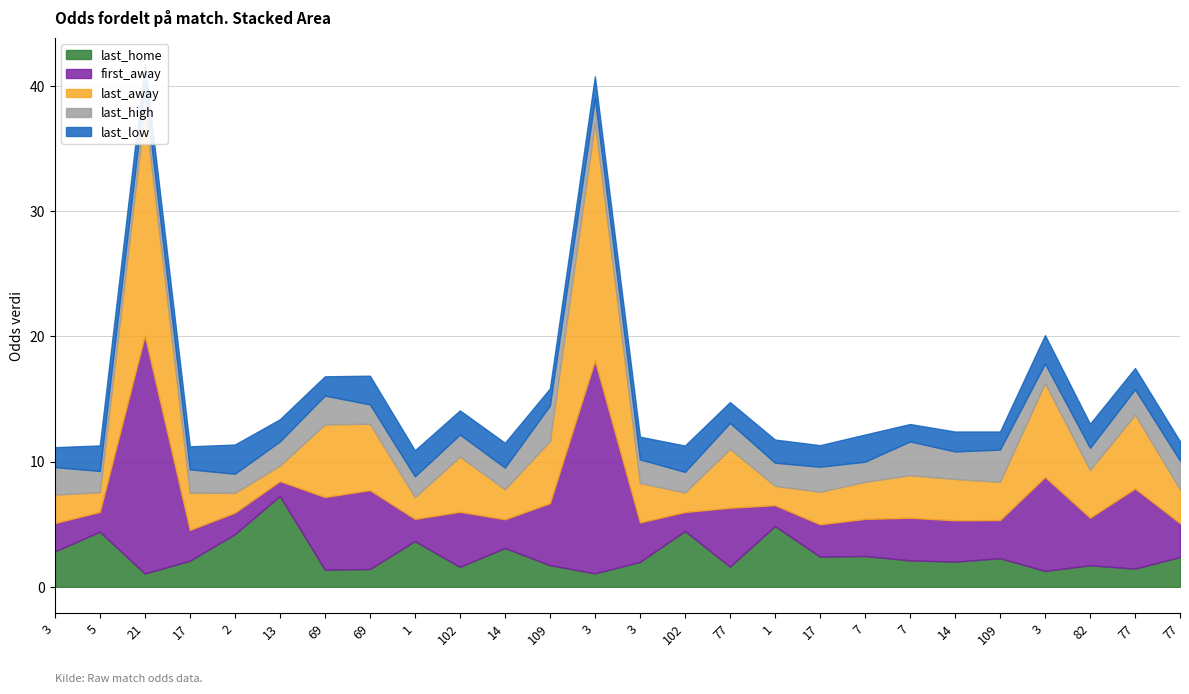

At which label does last_low reach its minimum?

109